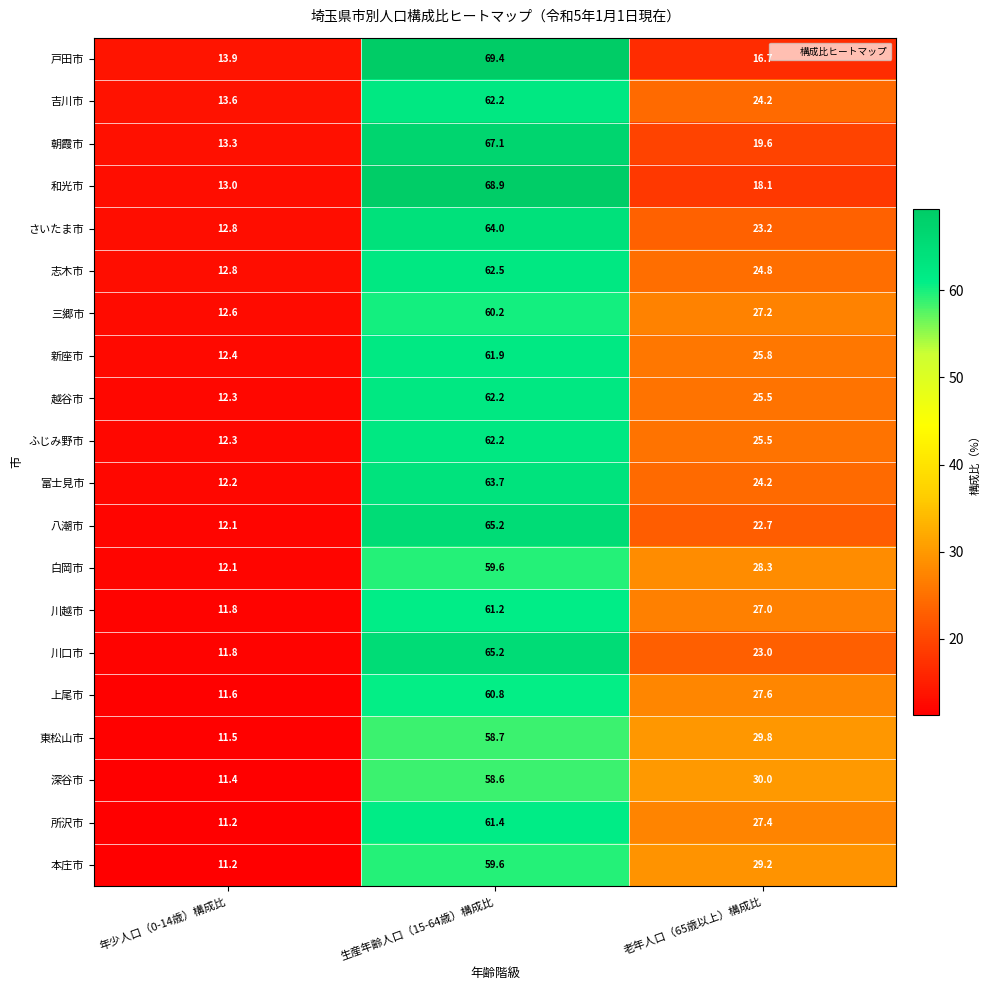

What is the approximate value of 深谷市 at 年少人口（0-14歳）構成比?

11.4